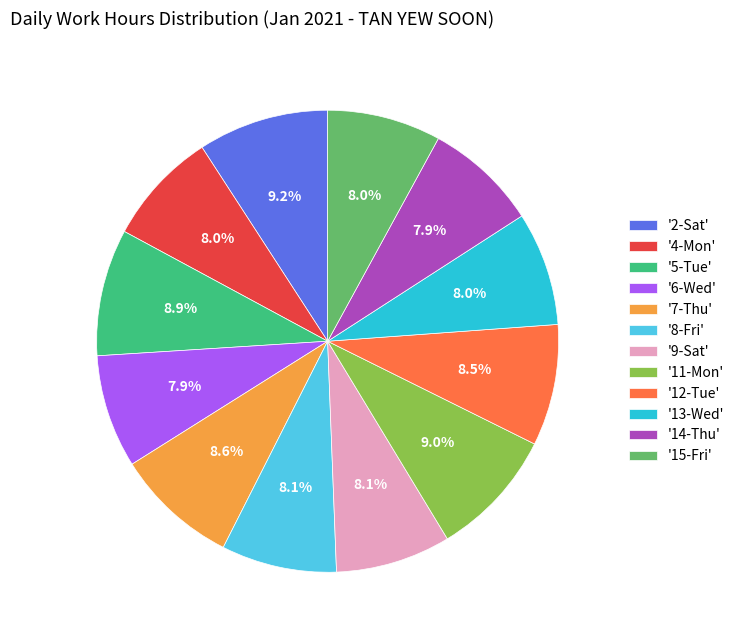

Approximately how many times larger is the value at '6-Wed' compared to '5-Tue'?

0.9